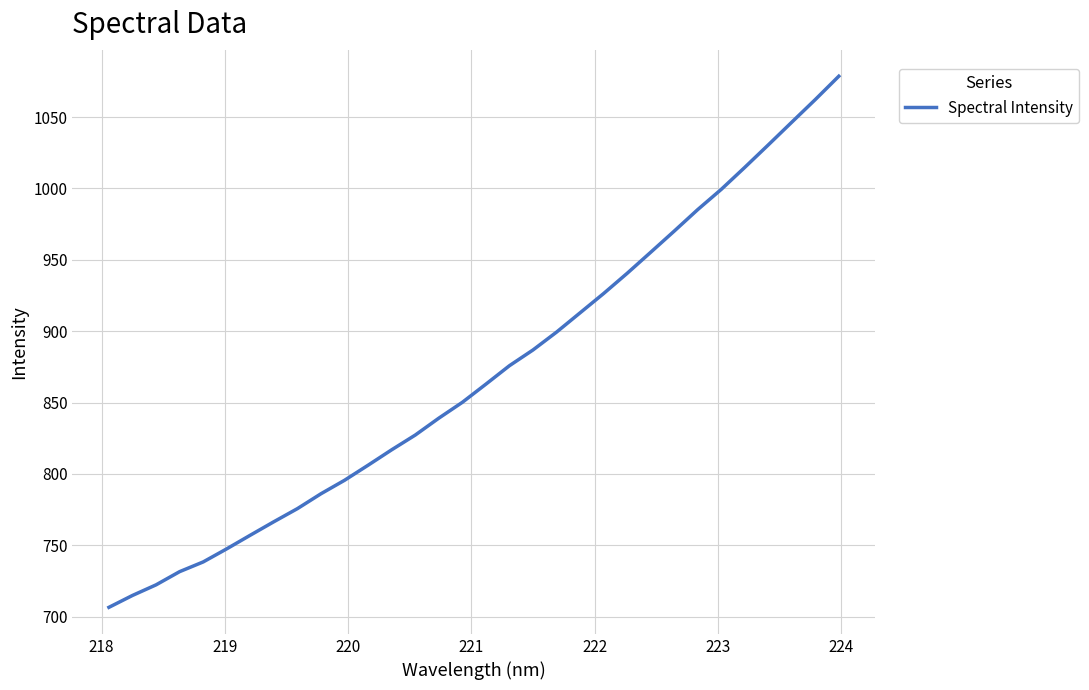

What is the maximum value shown in the chart?

1078.7